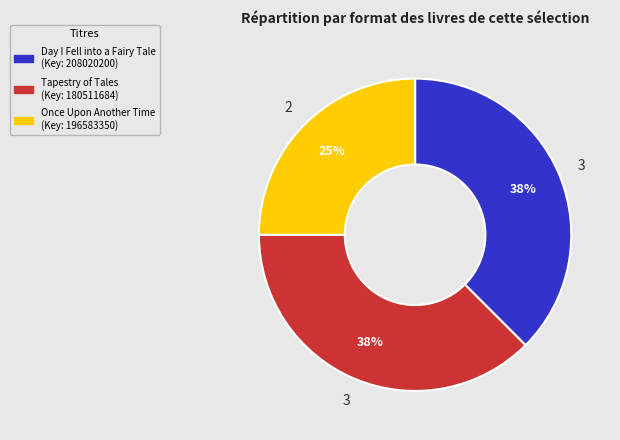

Is it true that Once Upon Another Time is 13% of the pie?

False